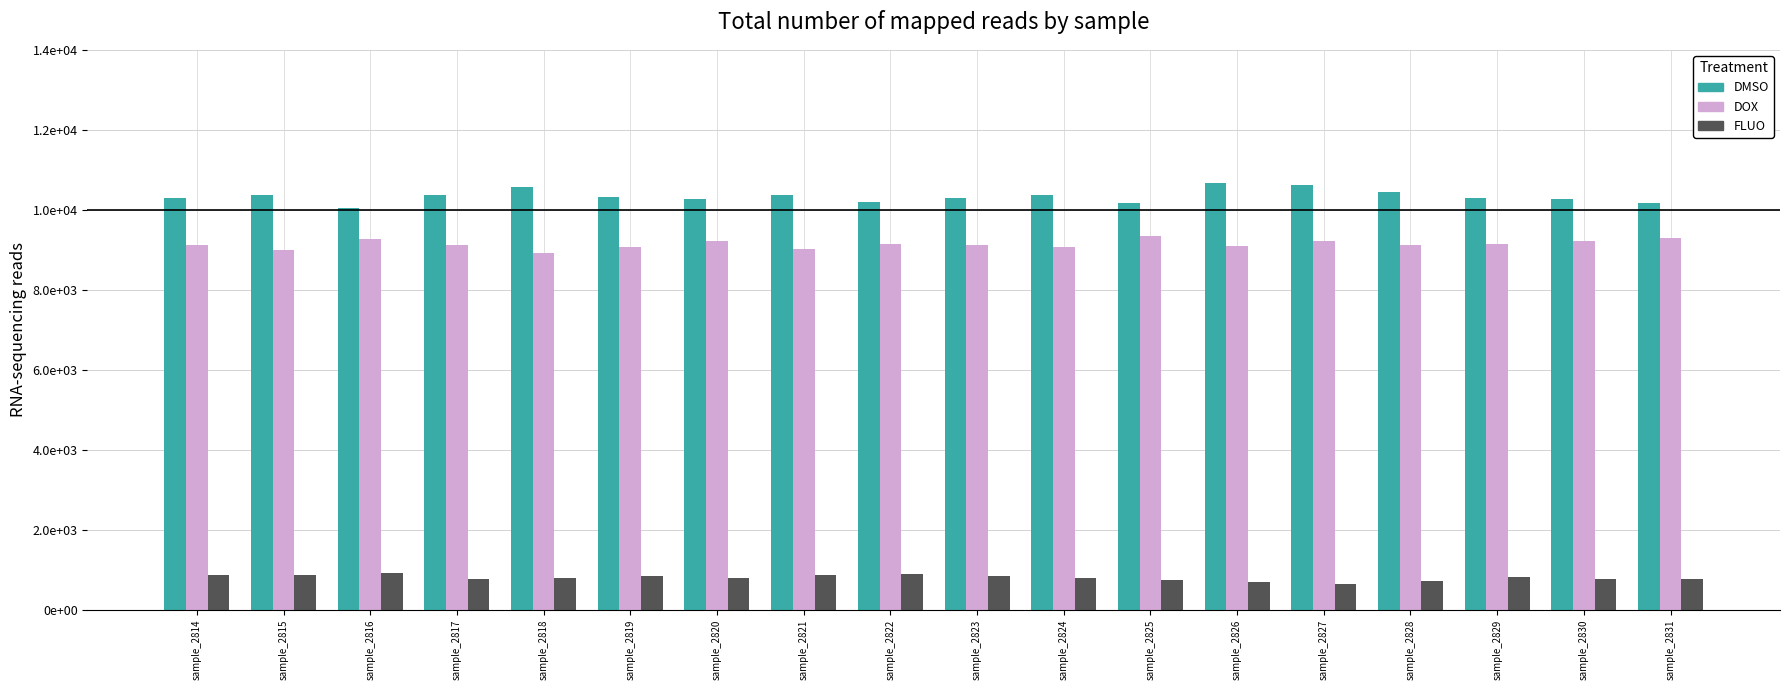

What are all the series names shown in the legend?

DMSO, DOX, FLUO